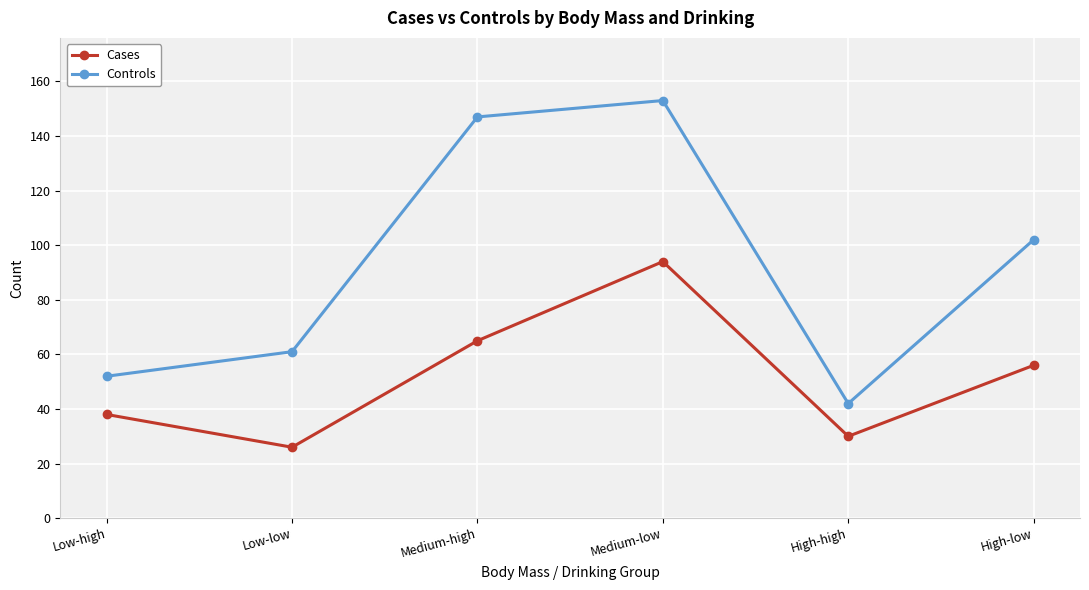

What is the spread (max minus min) of values at Low-high?

14